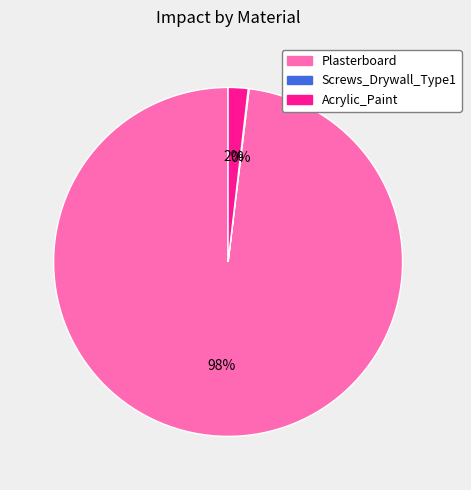

What is the largest slice in the pie chart?

Plasterboard